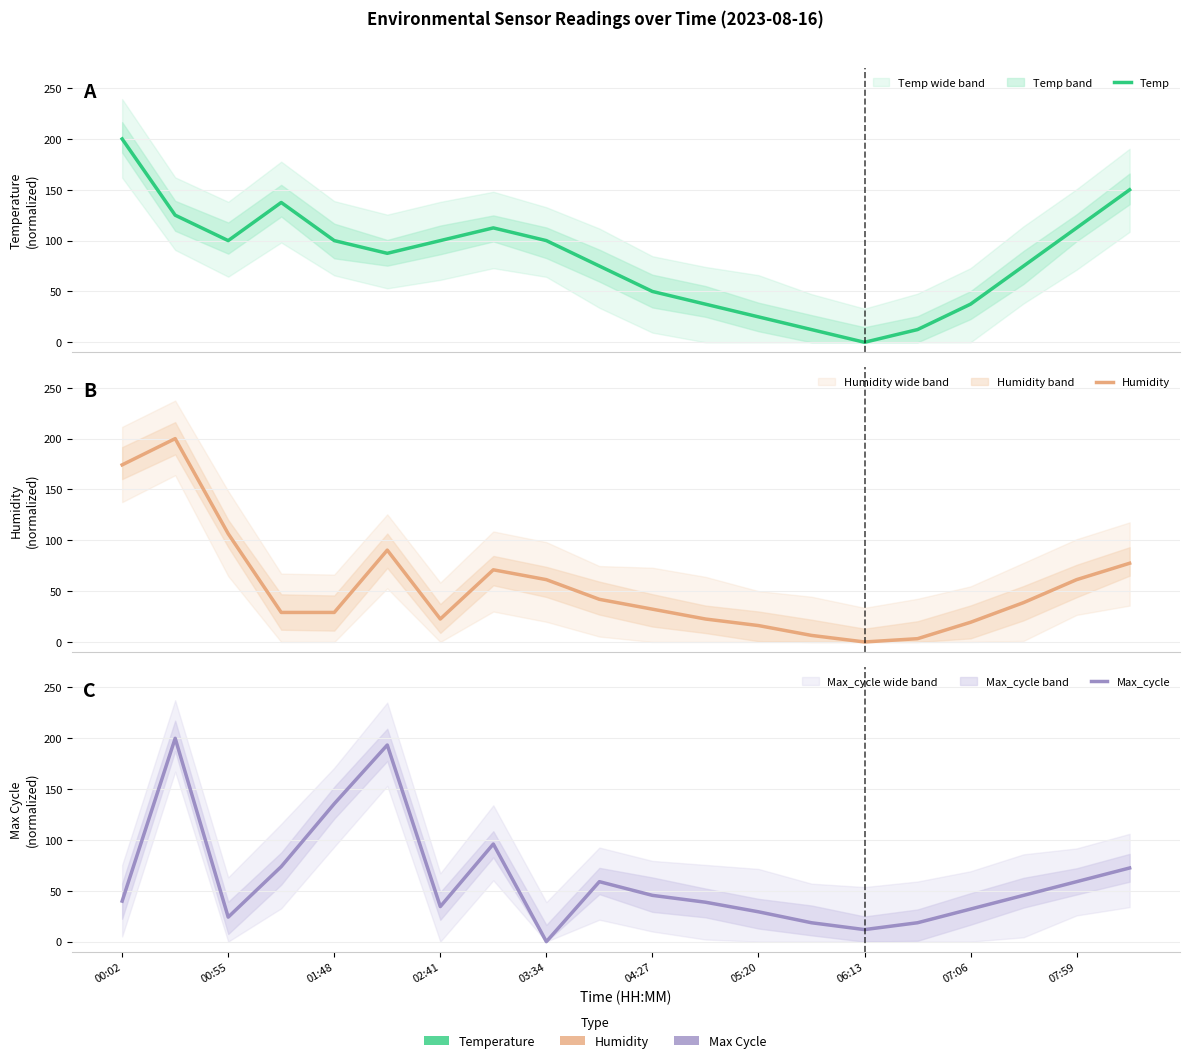

At which label does Temp first exceed 100?

00:02